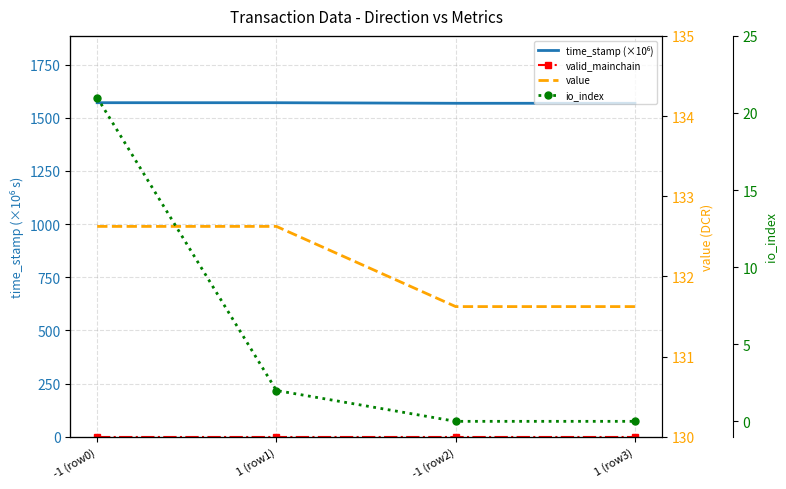

The value of valid_mainchain at 1 (row3) is 1.0. True or false?

True